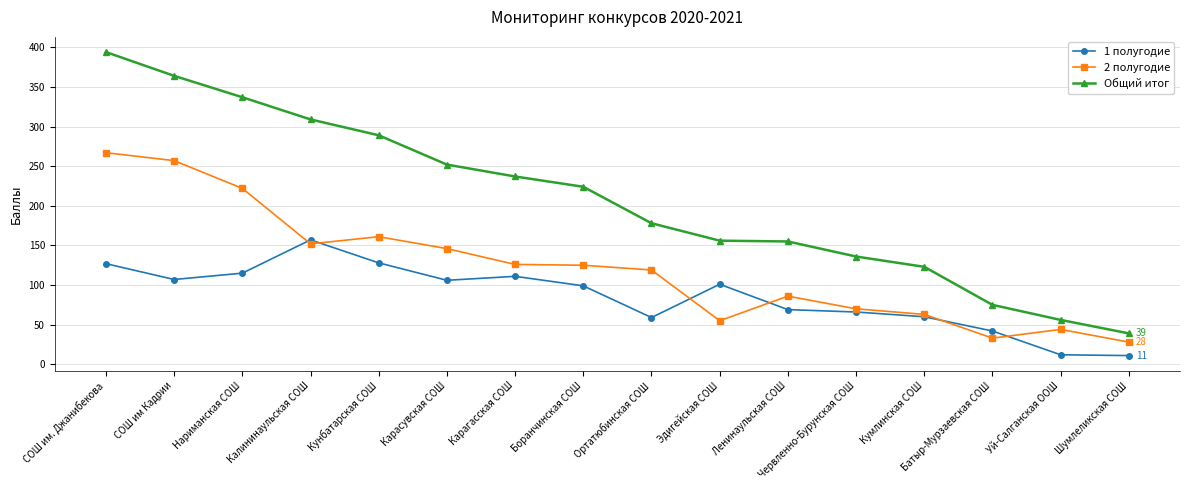

Between Кунбатарская СОШ and Кумлинская СОШ, which series saw the biggest shift?

Общий итог